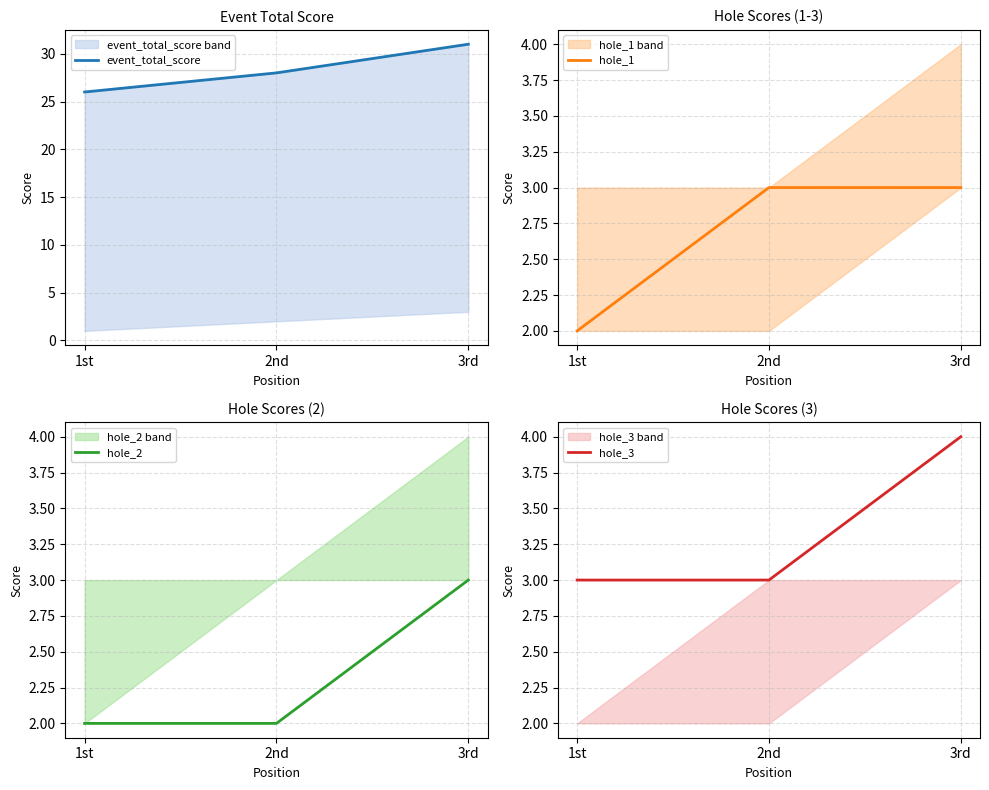

The hole_2 series shows 1 at 1st. True or false?

False